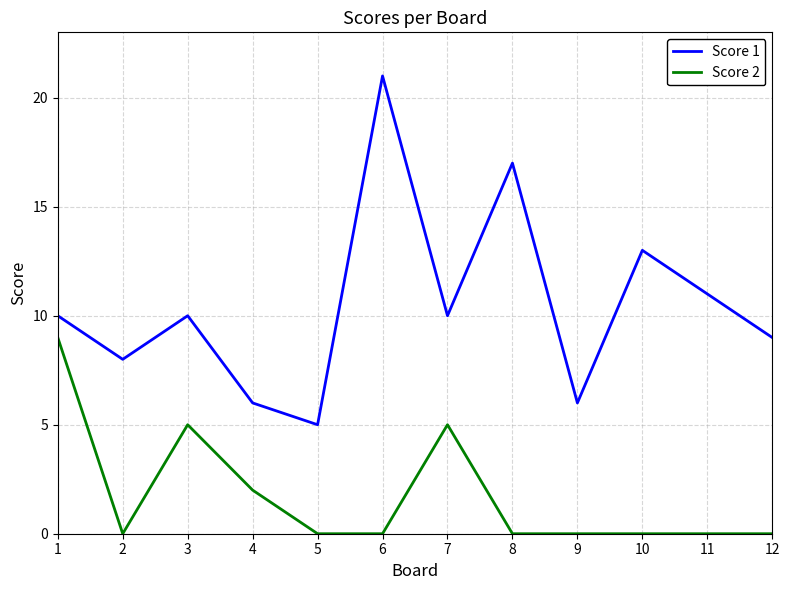

Which label corresponds to the largest value in the chart?

6